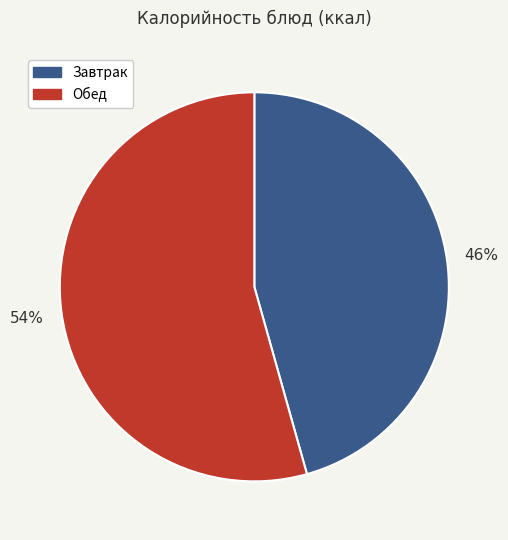

Is it true that Завтрак is 60% of the pie?

False